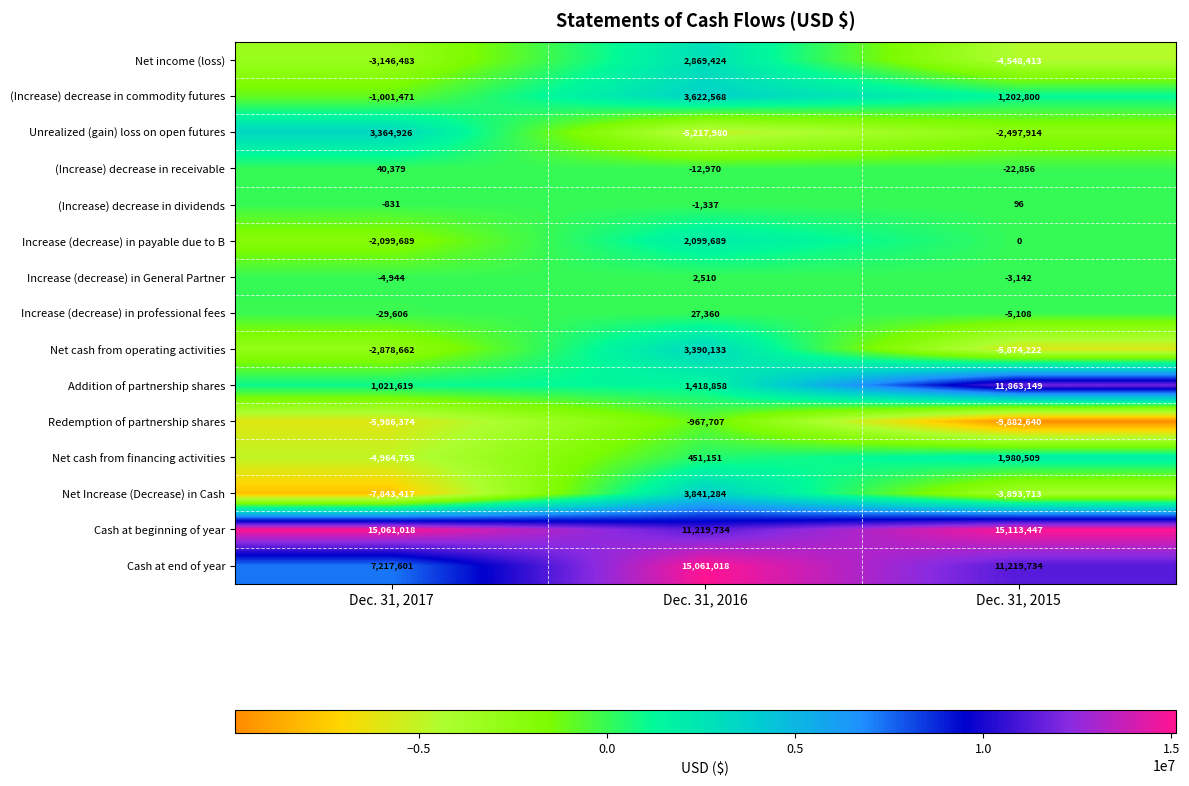

Rank the series at Dec. 31, 2017 from highest to lowest value.

Cash at beginning of year, Cash at end of year, Unrealized (gain) loss on open futures, Addition of partnership shares, (Increase) decrease in receivable, (Increase) decrease in dividends, Increase (decrease) in General Partner, Increase (decrease) in professional fees, (Increase) decrease in commodity futures, Increase (decrease) in payable due to B, Net cash from operating activities, Net income (loss), Net cash from financing activities, Redemption of partnership shares, Net Increase (Decrease) in Cash